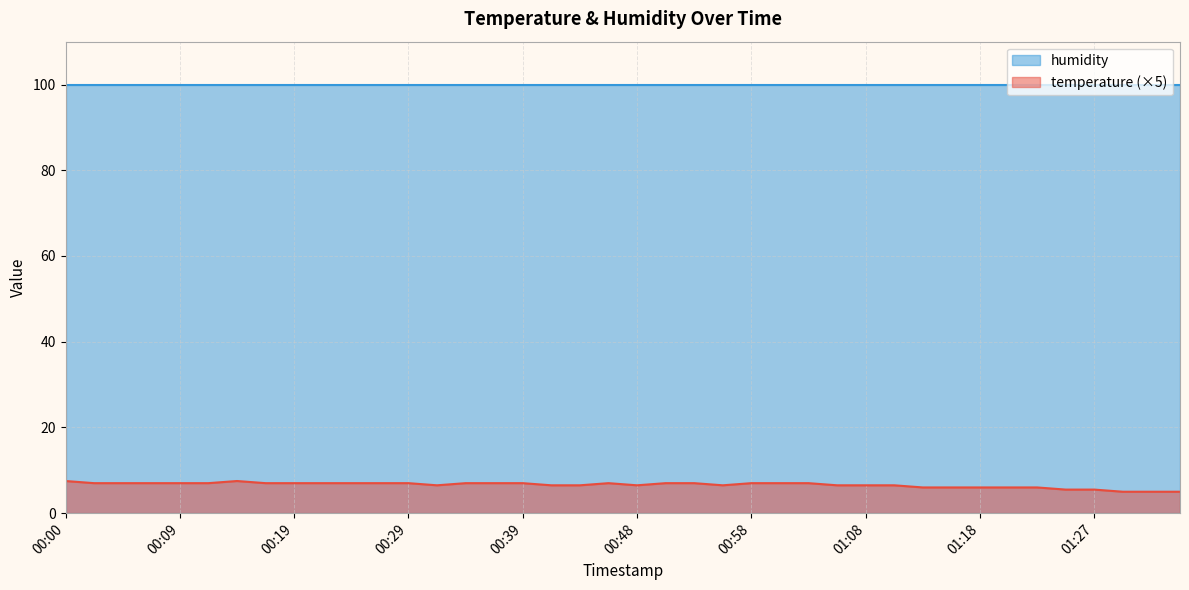

Where is the first local minimum?

00:31